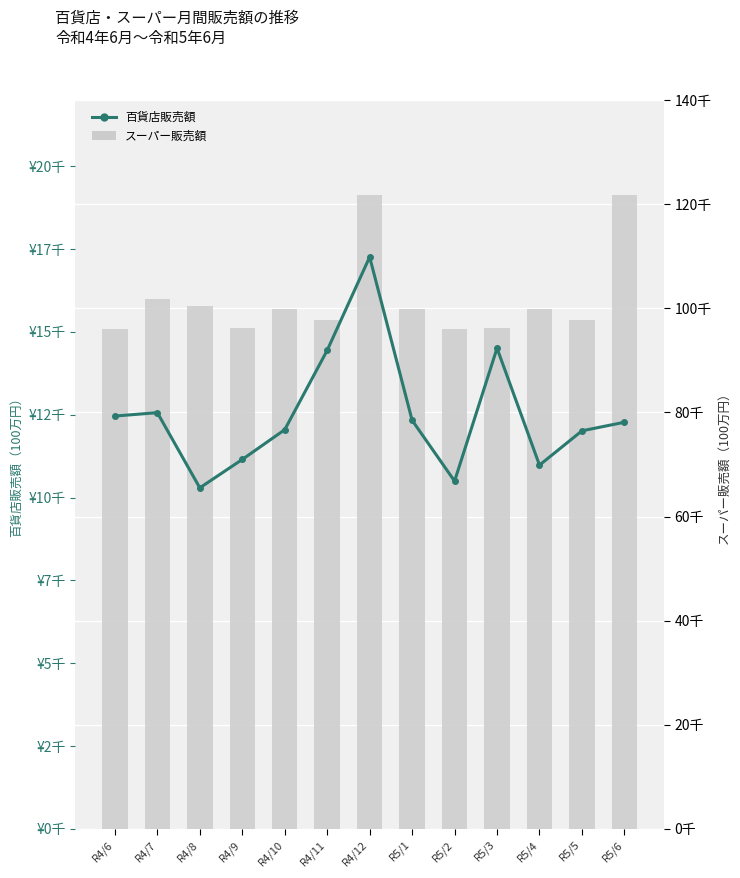

How many data points in 百貨店販売額 are above 12275?

6